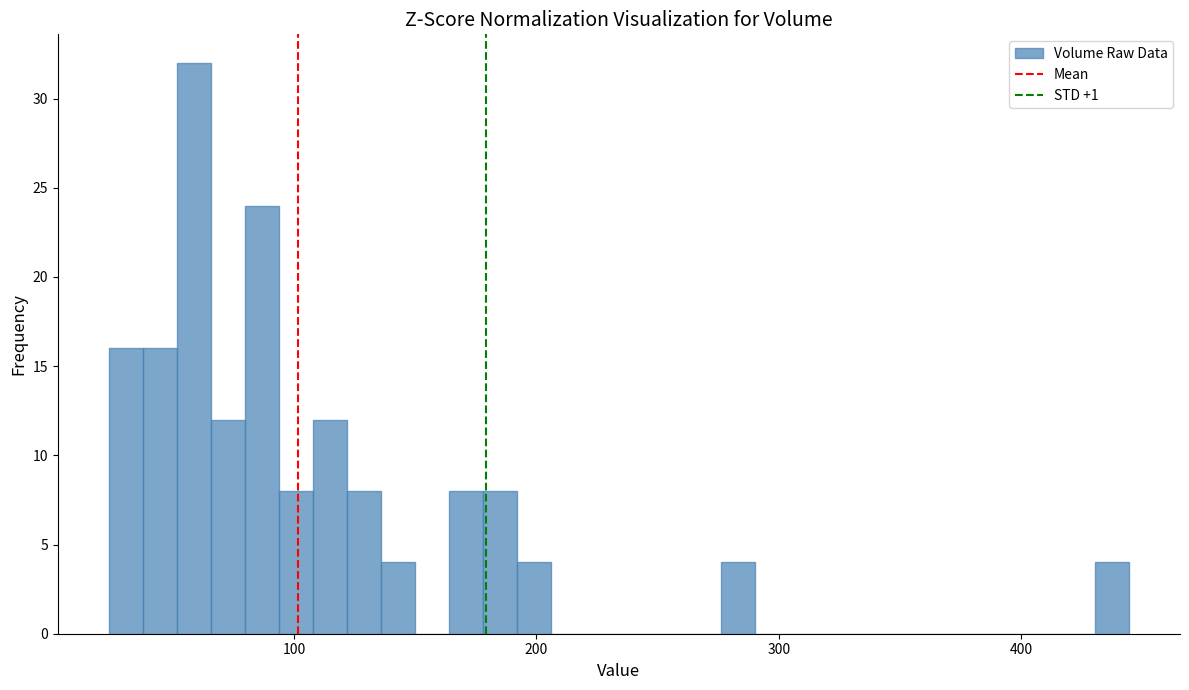

Around what value on the x-axis is the tallest bar? Give the approximate position of its centre, as read against the axis.

60